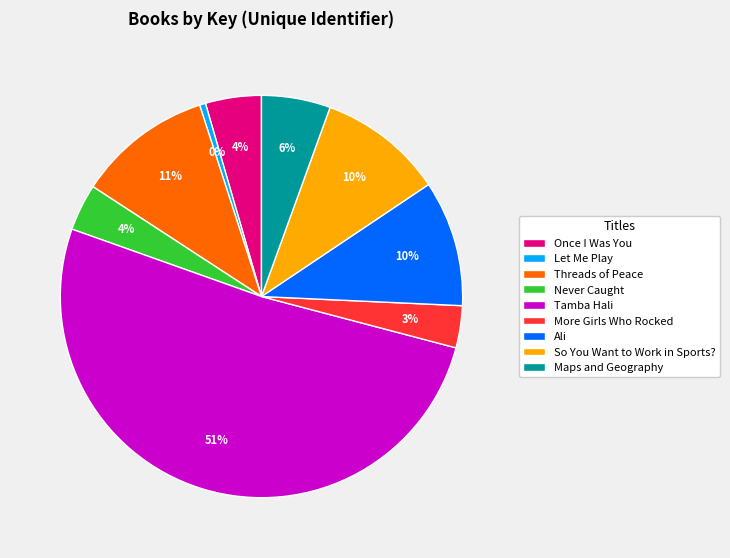

To the nearest percent, what portion does Ali represent?

10%